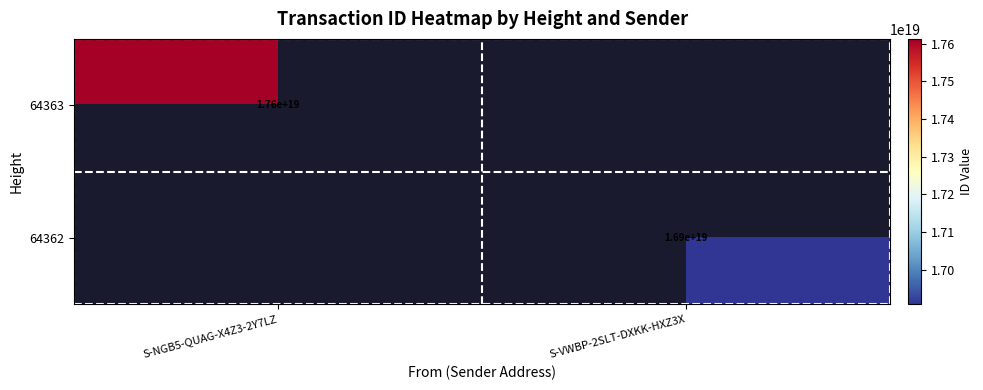

The 64362 series shows 16900000000000000000 at S-VWBP-2SLT-DXKK-HXZ3X. True or false?

True